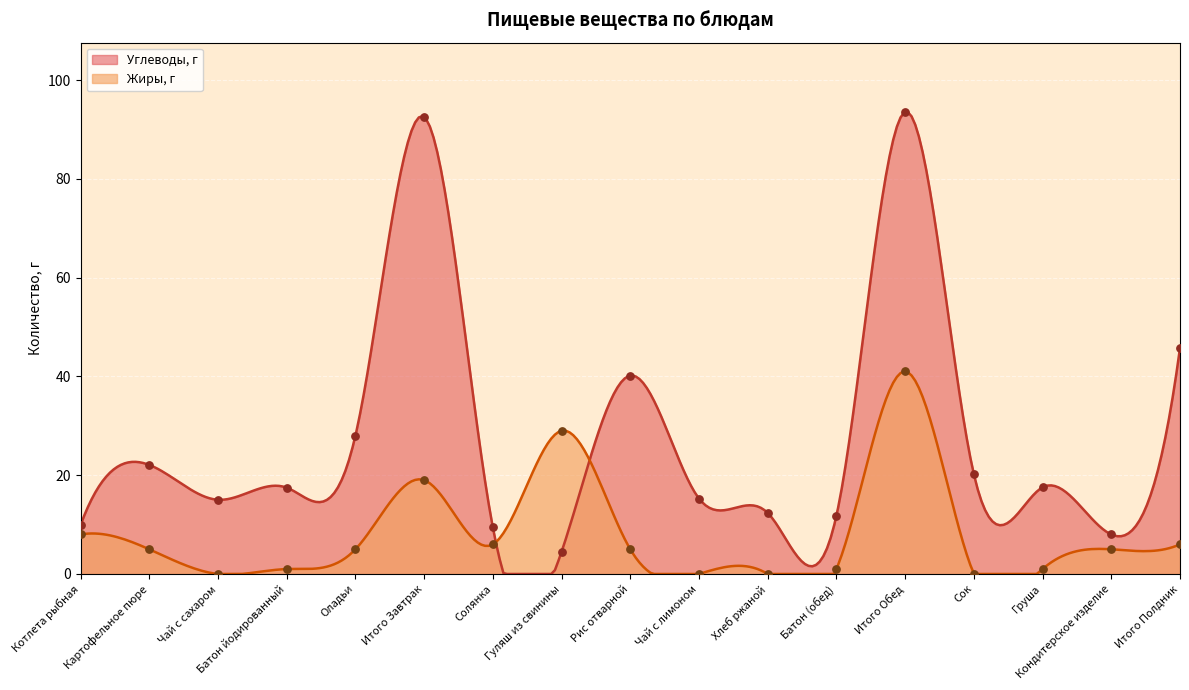

Which series reaches the minimum Y coordinate?

Жиры, г